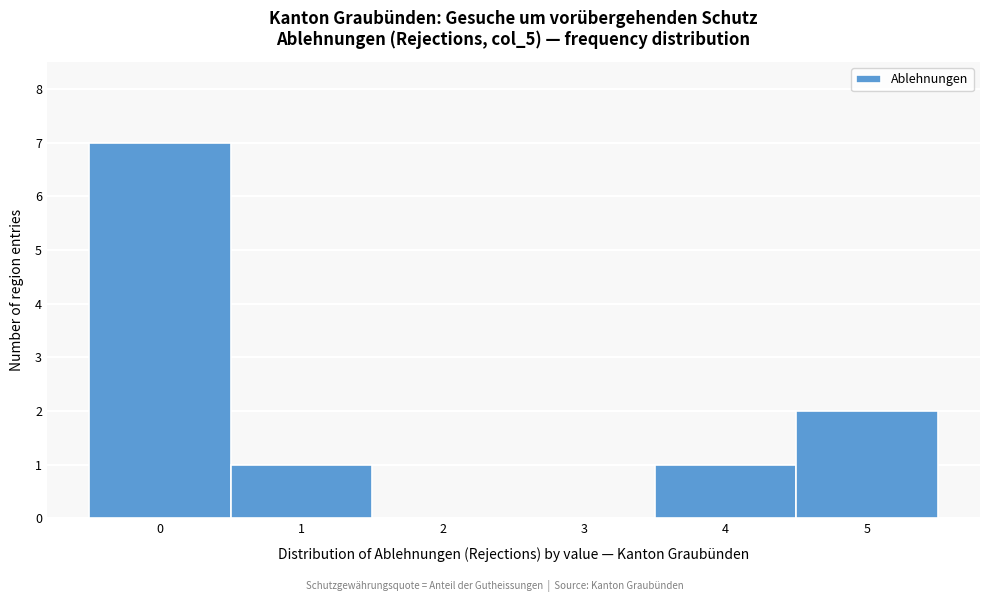

Over which range of the x-axis is the bar tallest?

-0.5 to 0.5